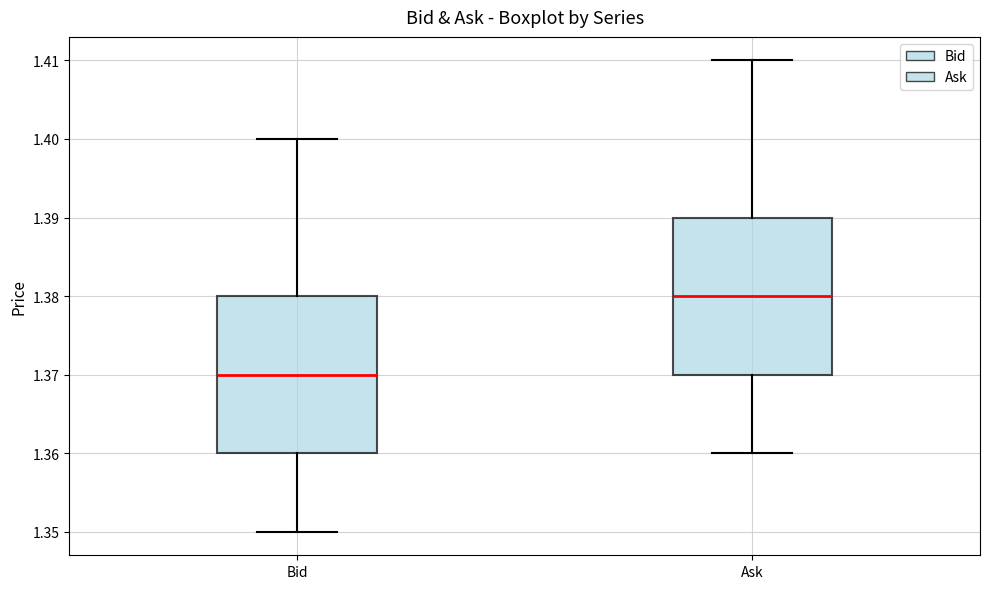

Where is the upper edge of the box for Bid on the y-axis? The values are not printed on the chart, so give them approximately, as read against the axis.

1.38